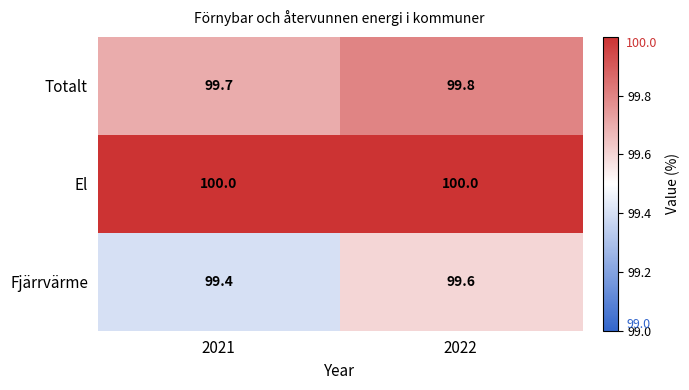

Reading left to right, what are all the values shown in this chart?

Totalt: 2021=99.7	2022=99.8
El: 2021=100.0	2022=100.0
Fjärrvärme: 2021=99.4	2022=99.6